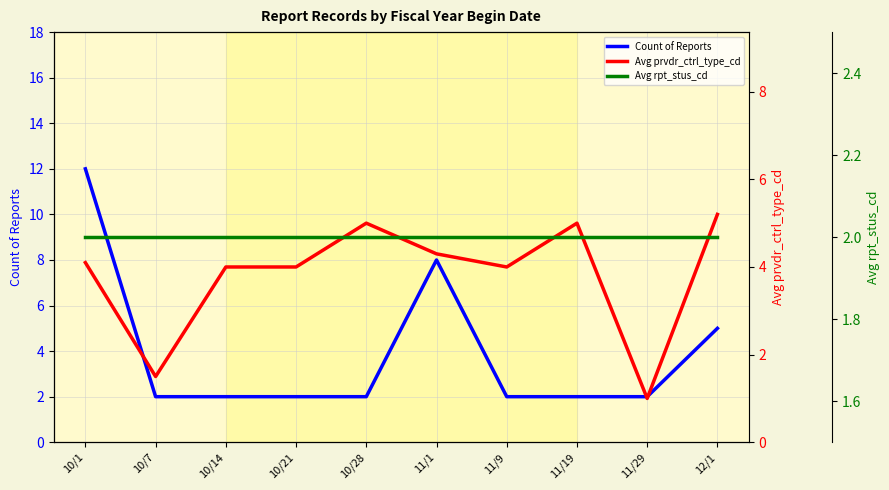

The Avg rpt_stus_cd series shows 2.0 at 11/9. True or false?

True